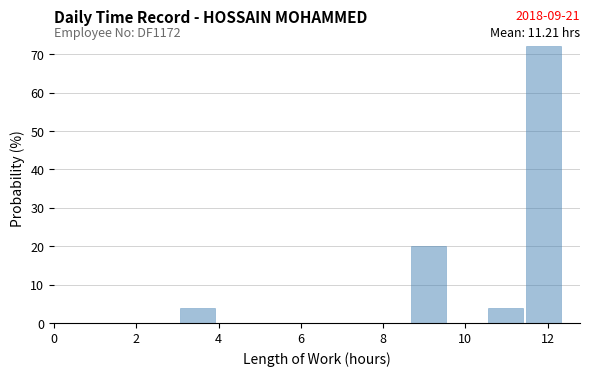

Which range on the x-axis has the tallest bar?

11.4 to 12.4